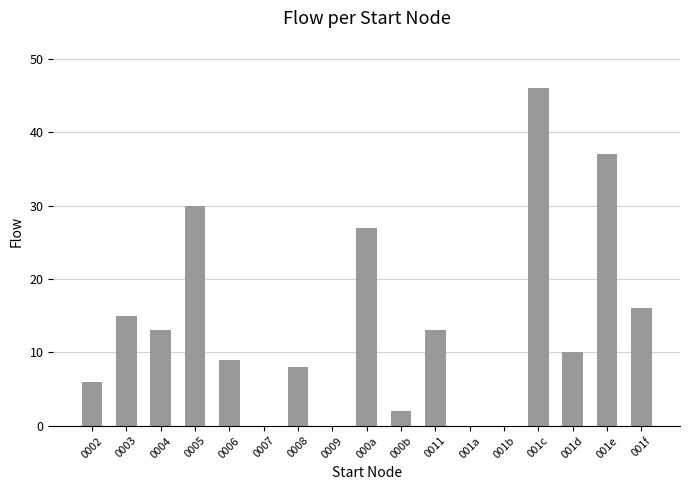

The value at 0008 is 5. True or false?

False